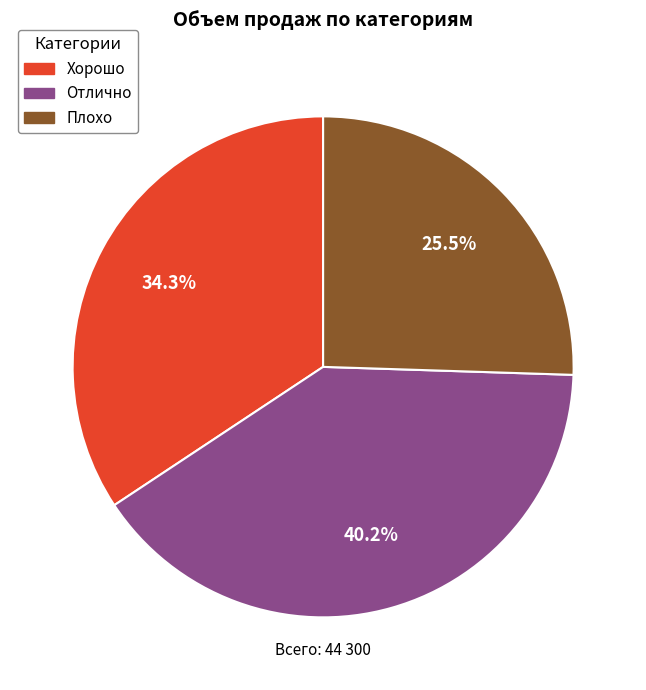

Count the number of slices in the pie.

3